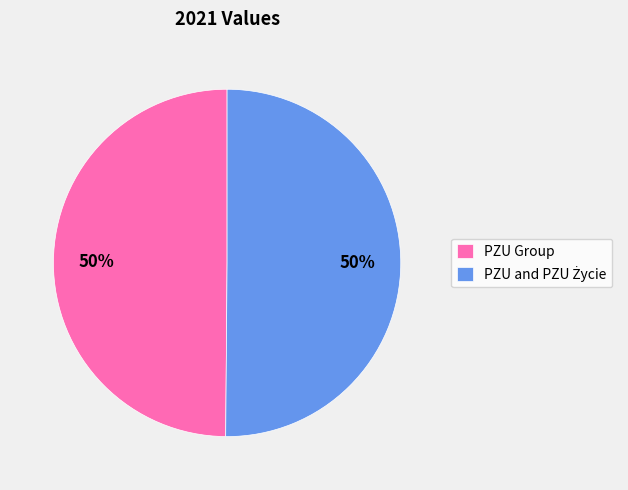

To the nearest percent, what portion does PZU Group represent?

50%